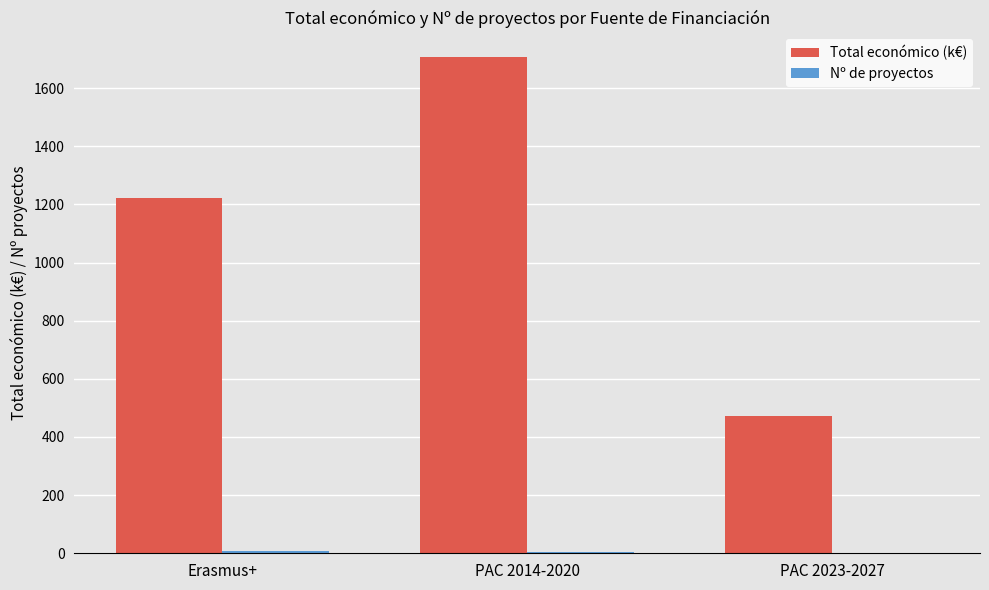

At which category does the chart reach its peak across all series?

PAC 2014-2020